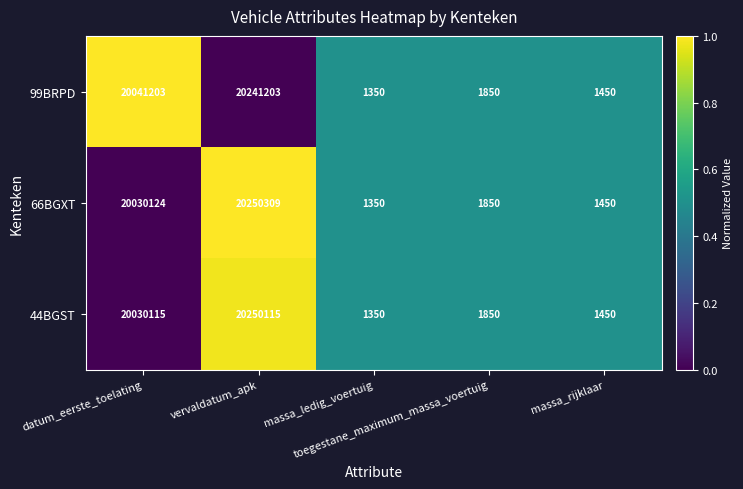

What is the sum of all 44BGST values?

40284880